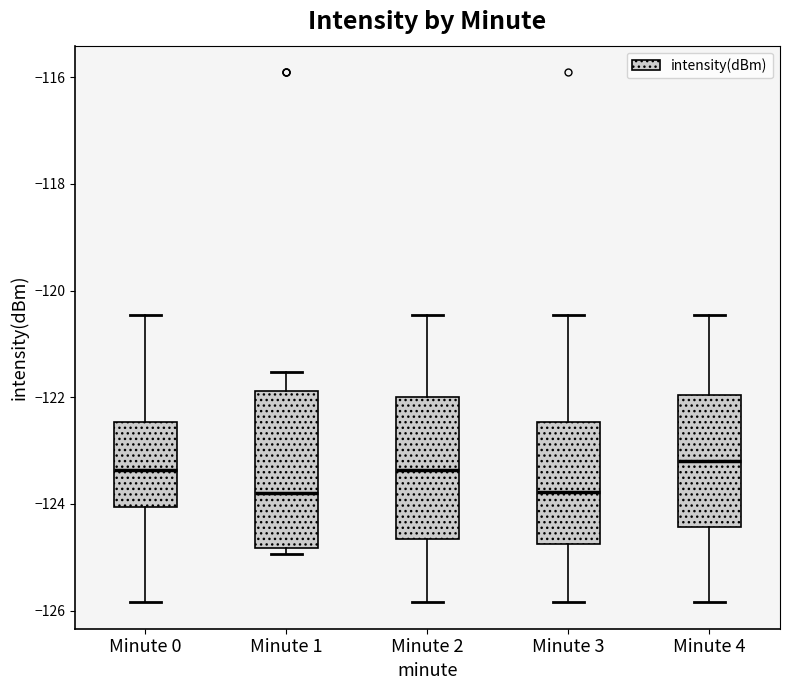

Reading left to right, transcribe this box plot: for each box, give where its median line is, the range the box spans, and where its two whiskers end, as read against the y-axis. The values are not printed on the chart, so give them approximately, as read against the axis.

Minute 0: median -123.4, box -124.0 to -122.4, whiskers -125.8 to -120.4
Minute 1: median -123.8, box -124.8 to -121.8, whiskers -125.0 to -121.6
Minute 2: median -123.4, box -124.6 to -122.0, whiskers -125.8 to -120.4
Minute 3: median -123.8, box -124.8 to -122.4, whiskers -125.8 to -120.4
Minute 4: median -123.2, box -124.4 to -122.0, whiskers -125.8 to -120.4